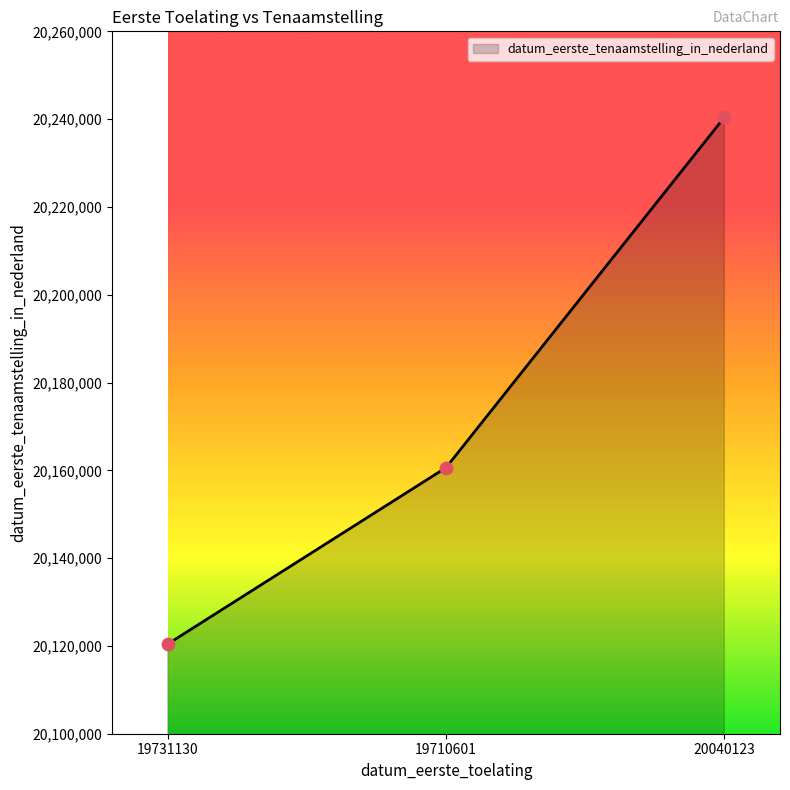

What is the change in value from 19731130 to 20040123?

+119982